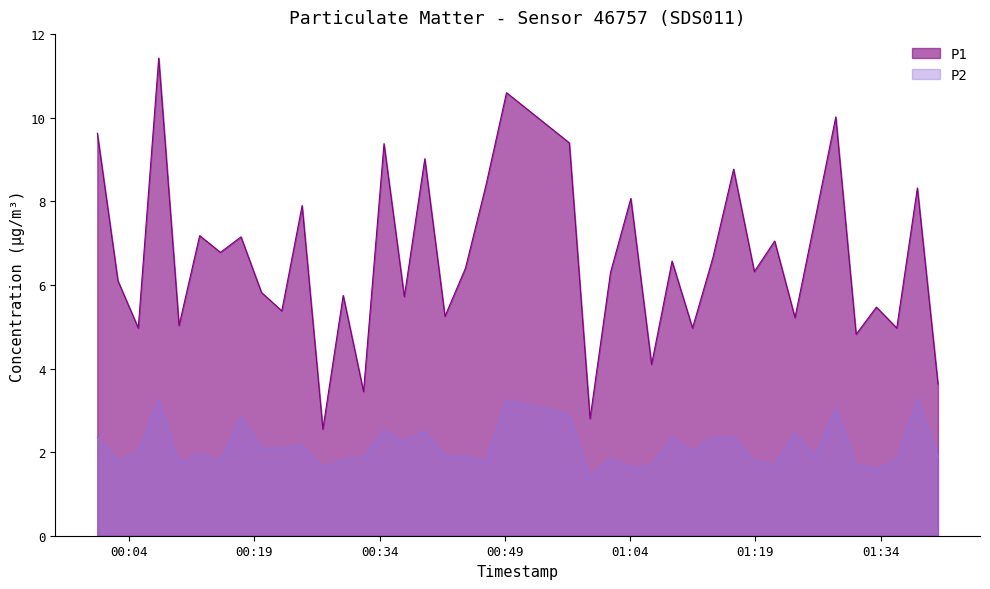

Which category has the lowest value in the P1 series?

2023-07-13T00:27:13